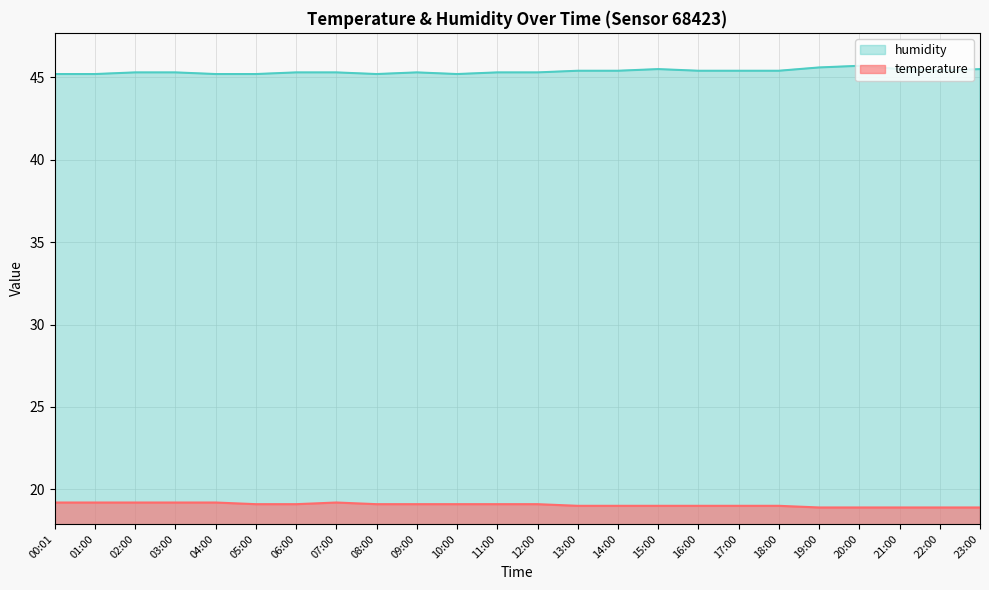

What is the minimum value for temperature?

18.9